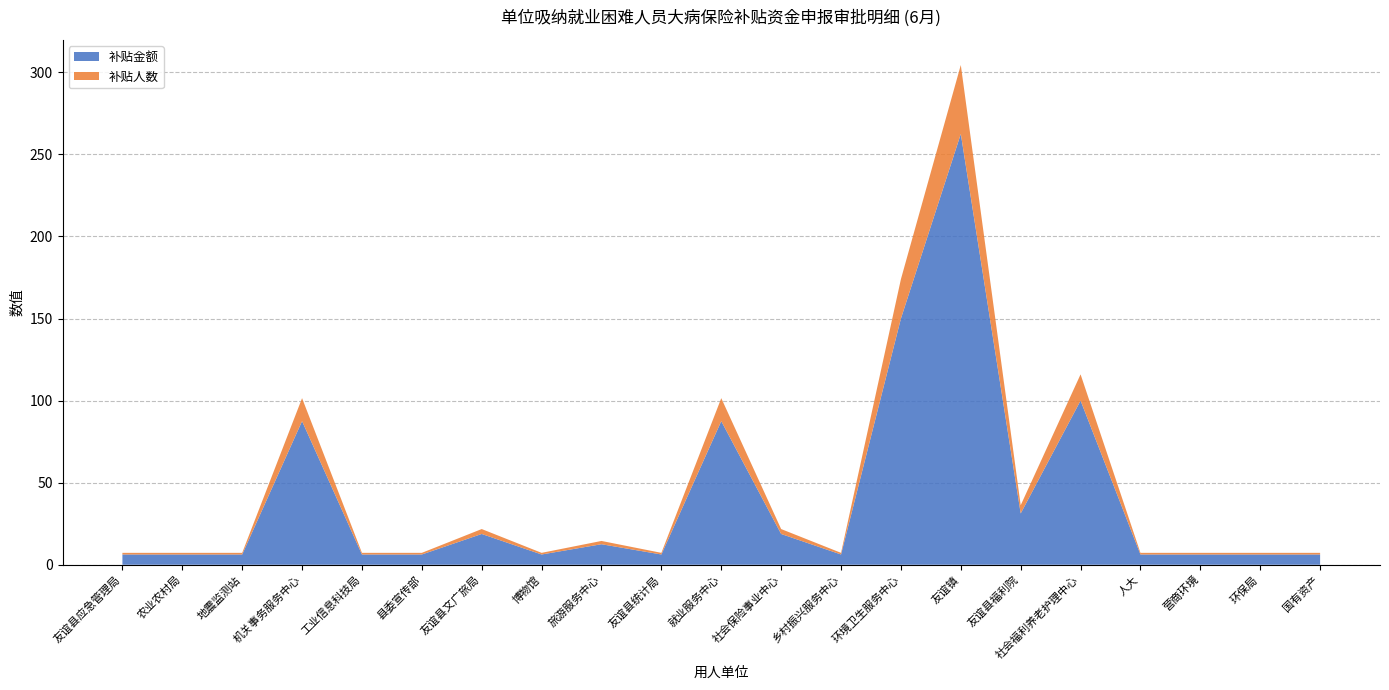

Reading right to left, transcribe all the data shown in this chart.

补贴金额: 6.2	6.2	6.2	6.2	100.0	31.2	262.5	150.0	6.2	18.8	87.5	6.2	12.5	6.2	18.8	6.2	6.2	87.5	6.2	6.2	6.2
补贴人数: 1.0	1.0	1.0	1.0	16.0	5.0	42.0	24.0	1.0	3.0	14.0	1.0	2.0	1.0	3.0	1.0	1.0	14.0	1.0	1.0	1.0